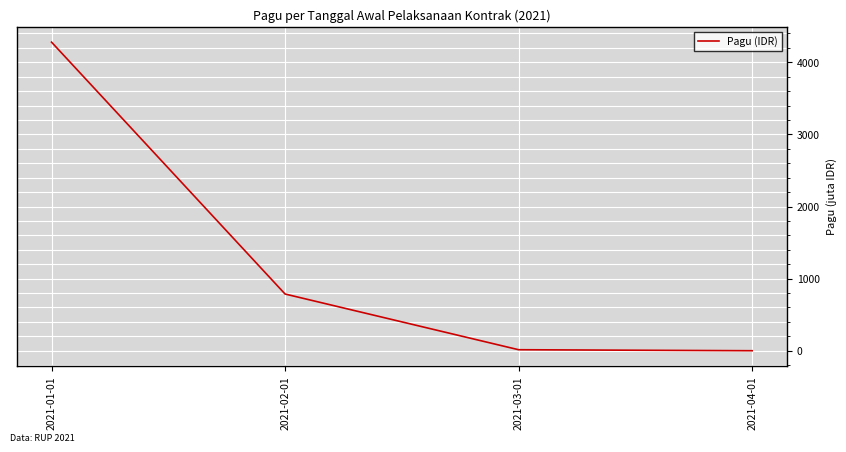

Which label corresponds to the largest value in the chart?

2021-01-01